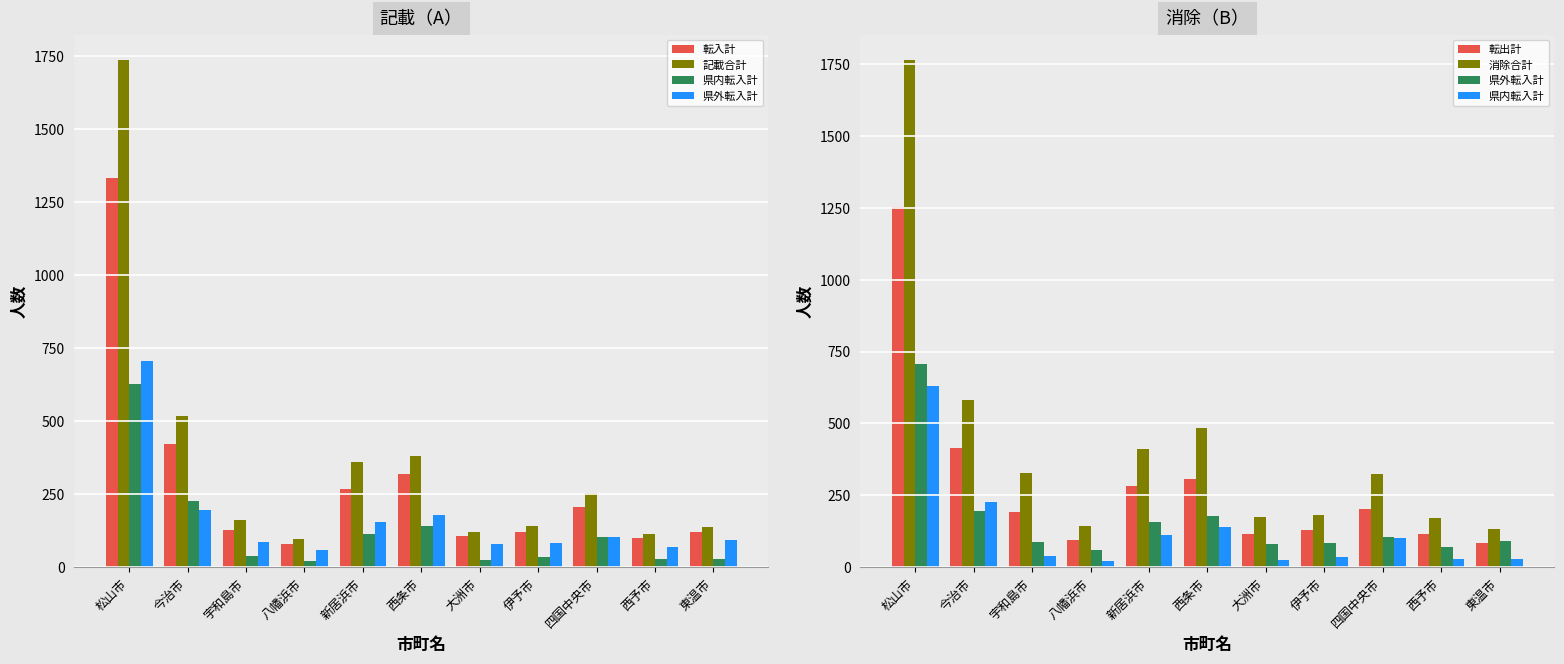

Count the number of categories in the chart.

11